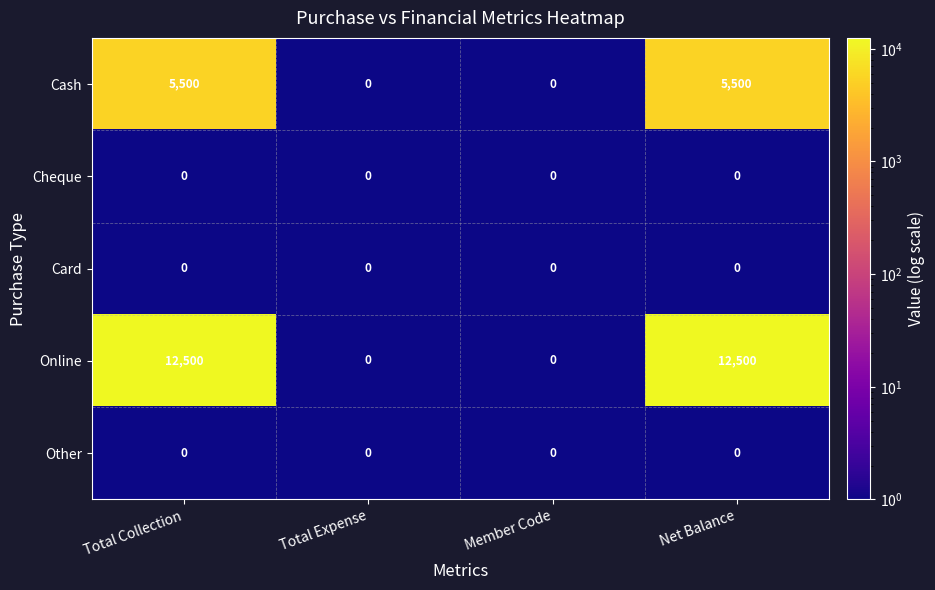

Which series has the largest total across all categories?

Online